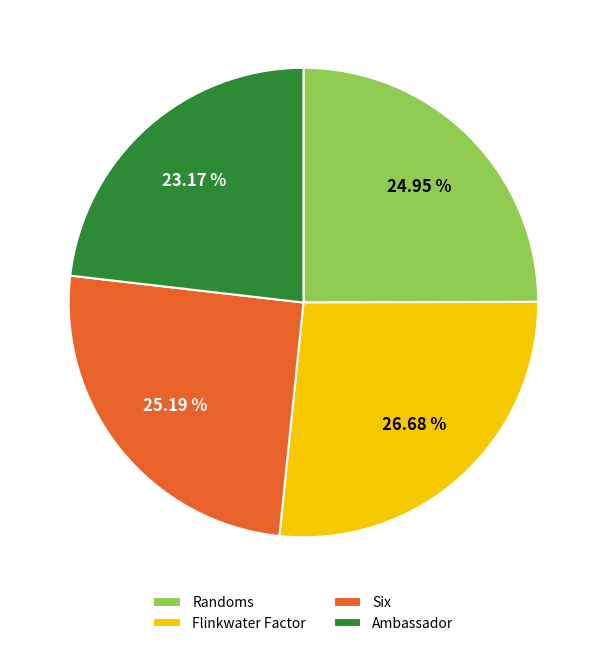

What is the smallest slice in the pie chart?

Ambassador